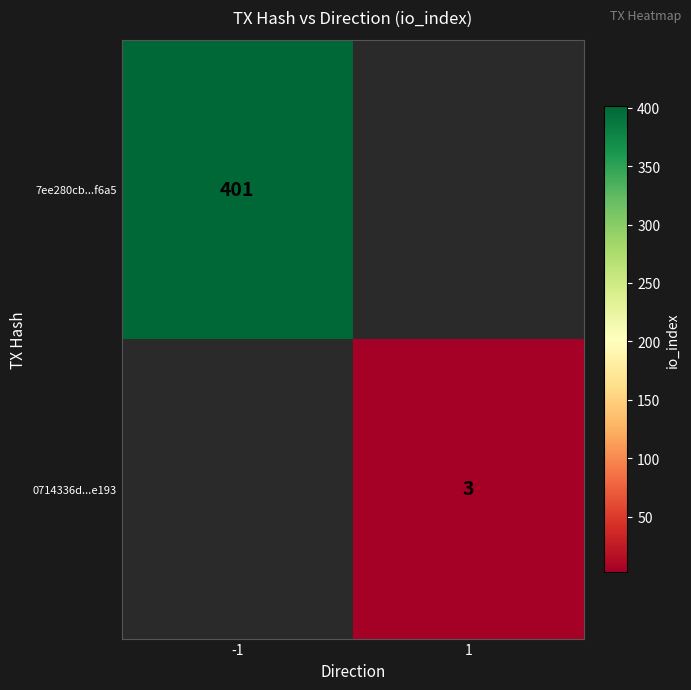

How many categories are shown in the chart?

2